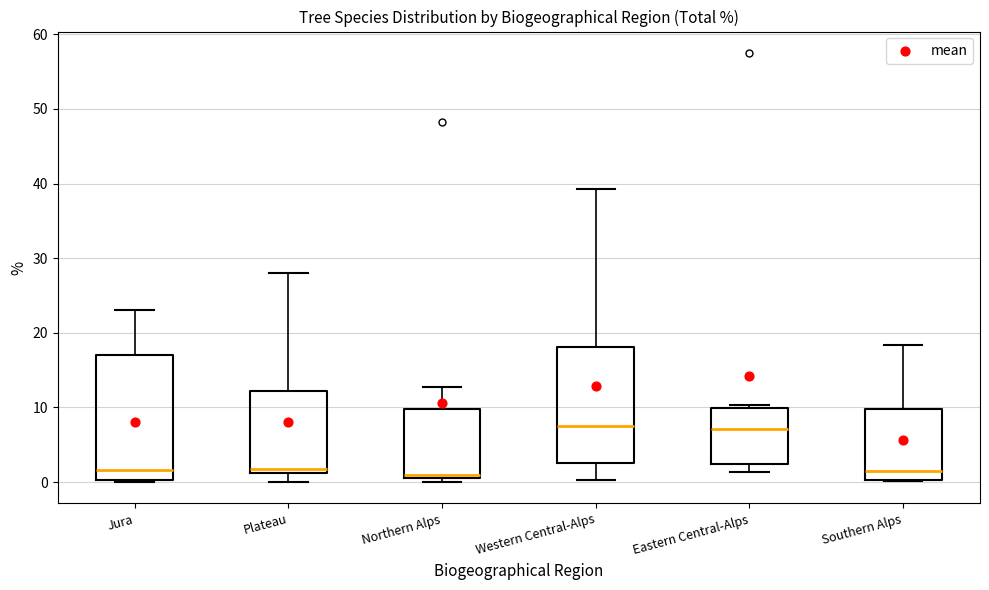

Where is the lower edge of the box for Eastern Central-Alps on the y-axis? The values are not printed on the chart, so give them approximately, as read against the axis.

2